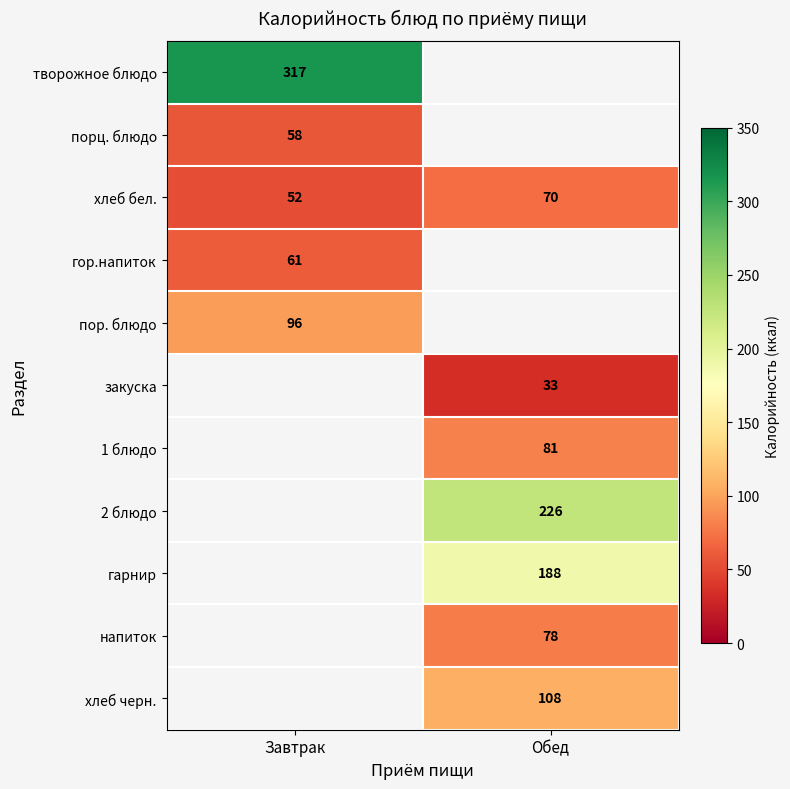

Is it true that 2 блюдо equals 60 at Обед?

False